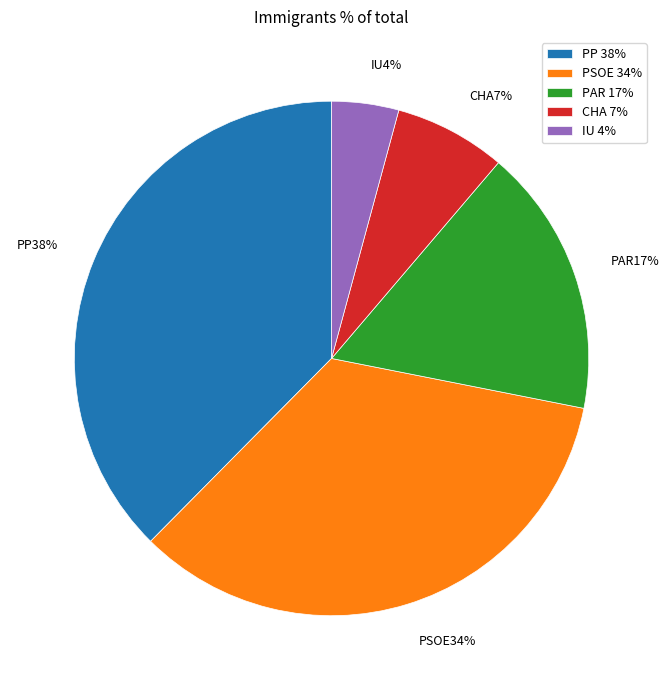

Combined, do PP 38% and CHA 7% account for over 50%?

No